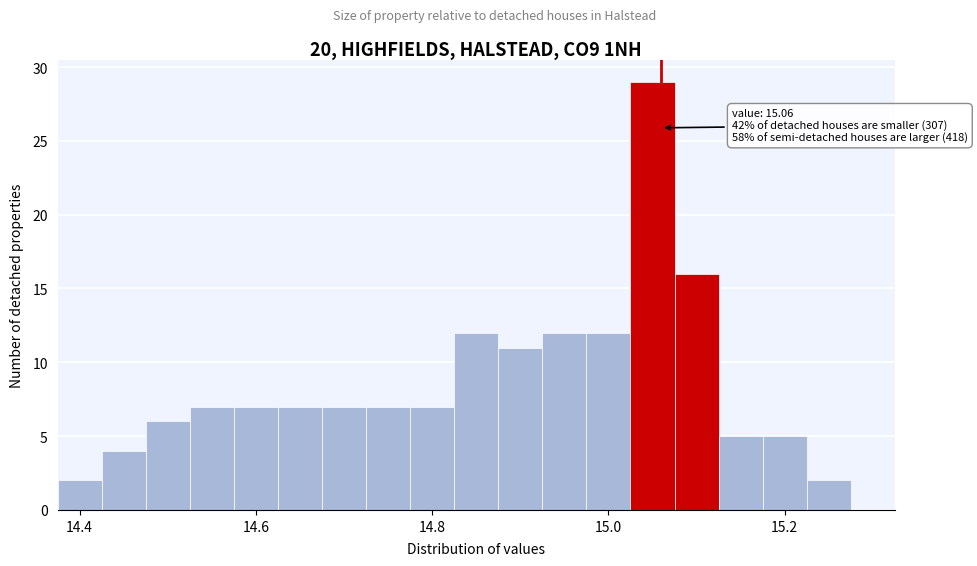

Around what value on the x-axis is the tallest bar? Give the approximate position of its centre, as read against the axis.

15.06